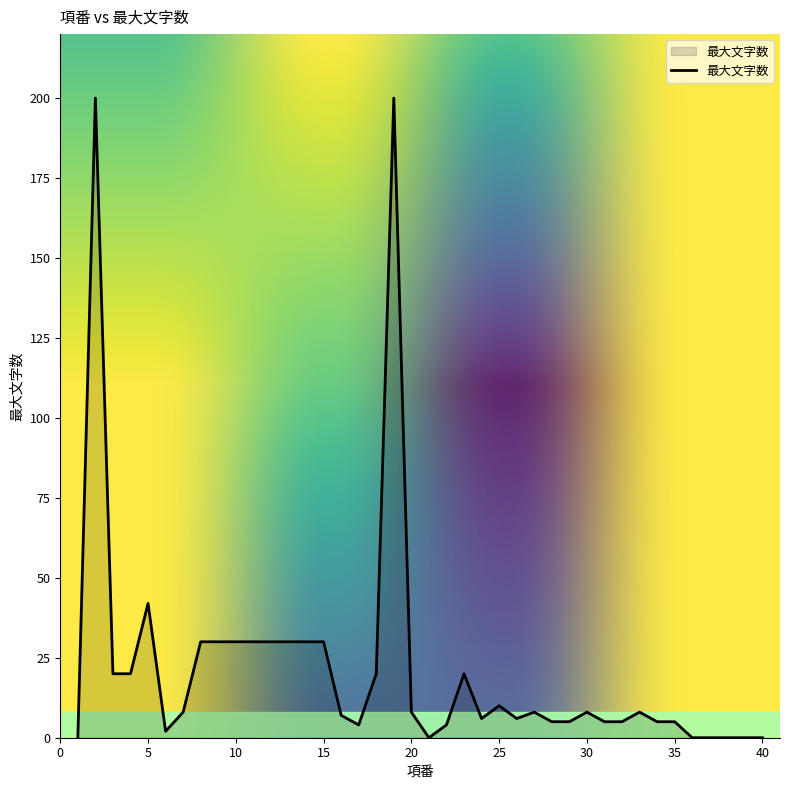

How many lines are shown in the chart?

1